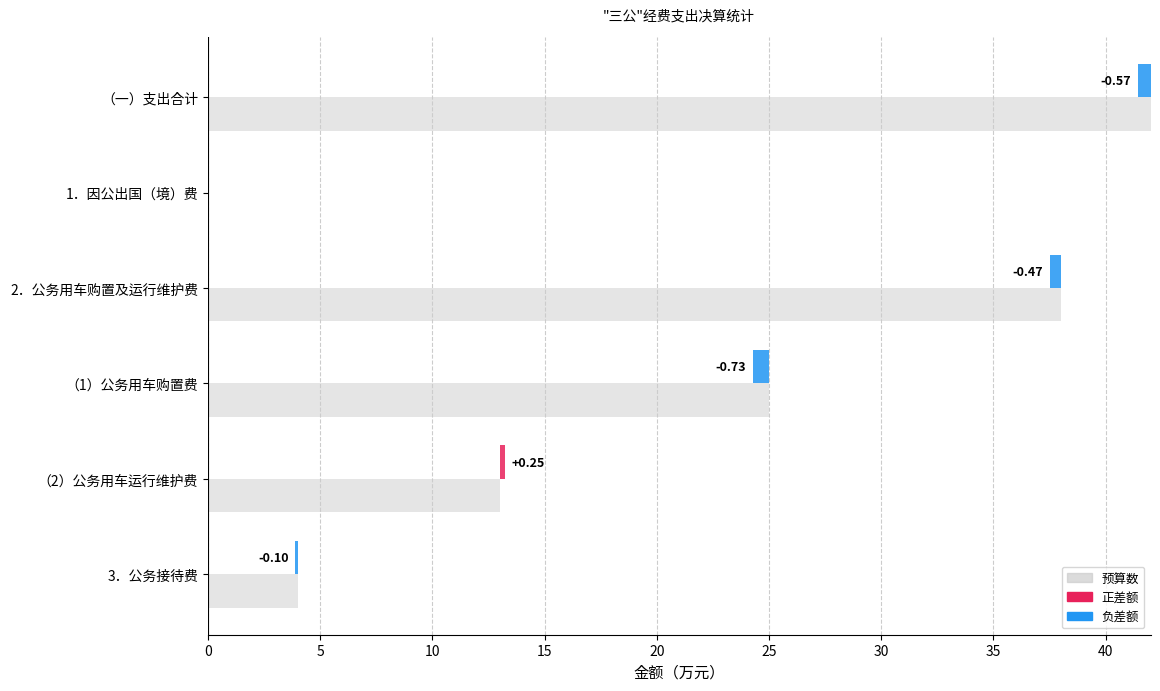

Between 0 and 10, which series saw the biggest shift?

预算数